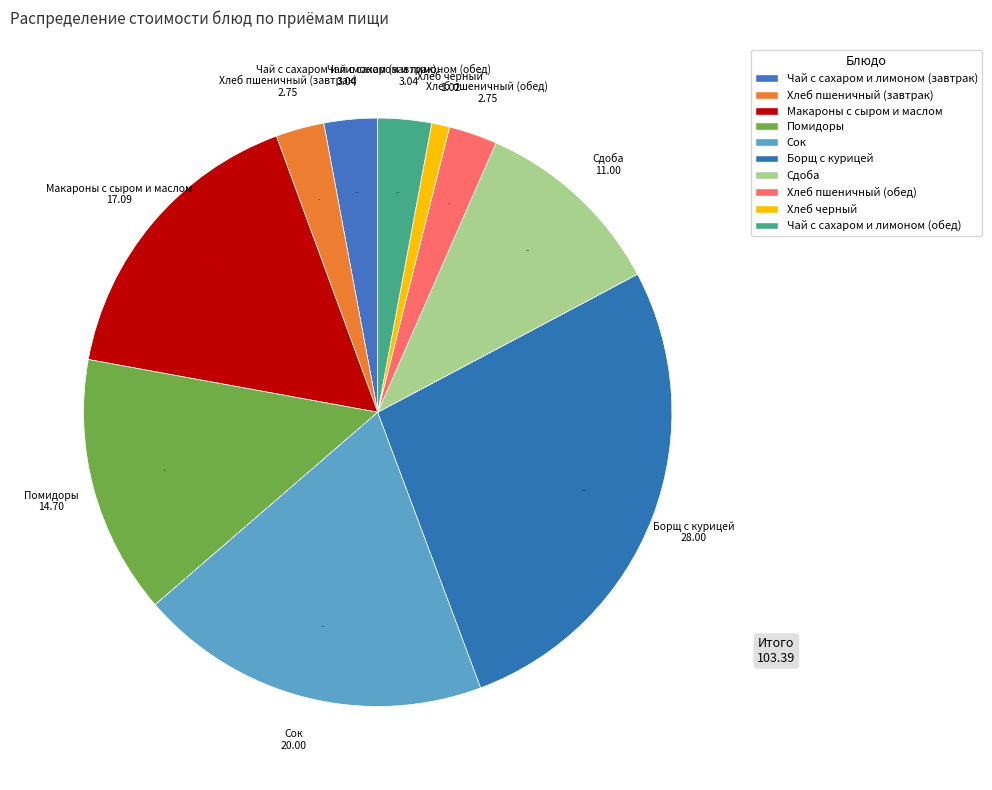

What is the change in value from Чай с сахаром и лимоном (завтрак) to Сдоба?

+8.0